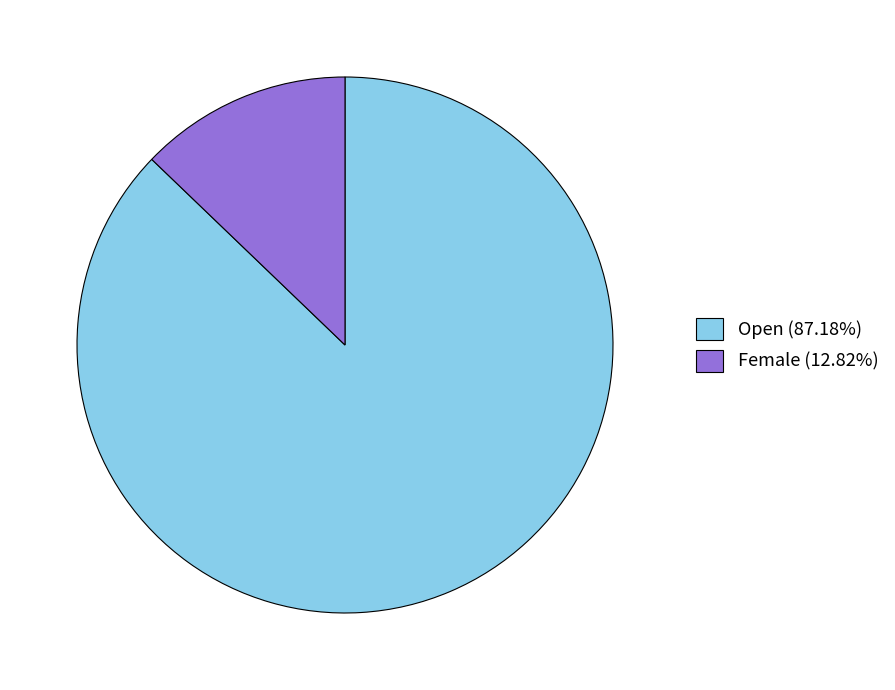

Do Female (12.82%) and Open (87.18%) together represent more than half of the pie?

Yes